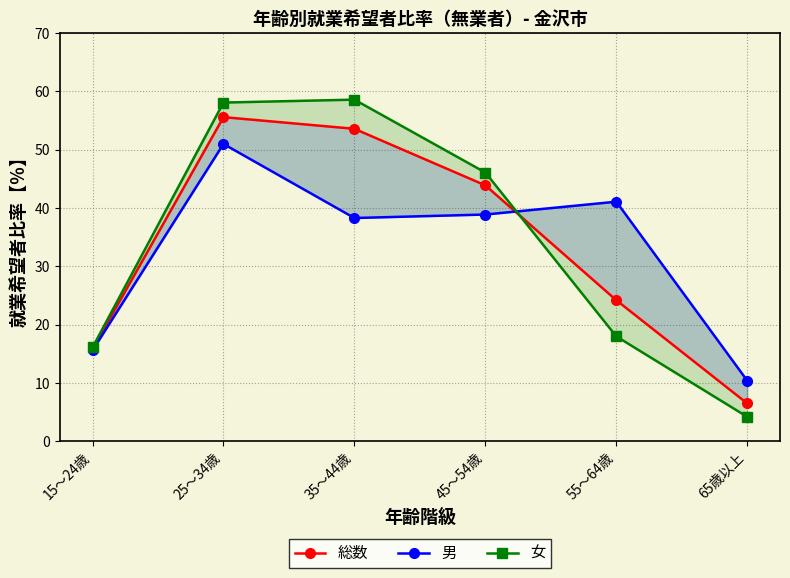

True or false: 総数 has more than 1 points higher than both neighbors.

False